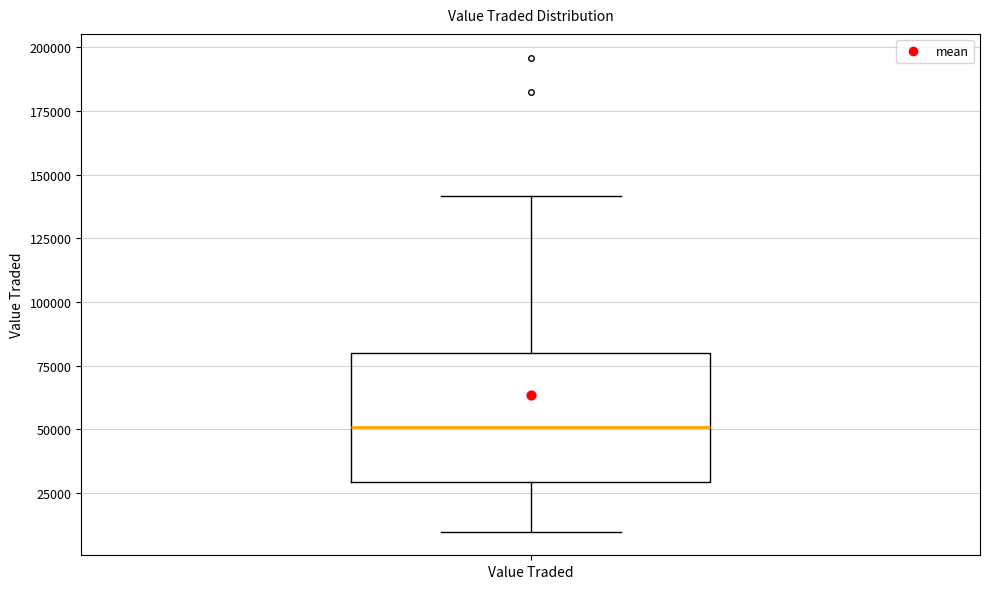

Transcribe this box plot: give where the median line is, the range the box spans, and where the two whiskers end, as read against the y-axis. The values are not printed on the chart, so give them approximately, as read against the axis.

median 50000, box 30000 to 80000, whiskers 10000 to 140000